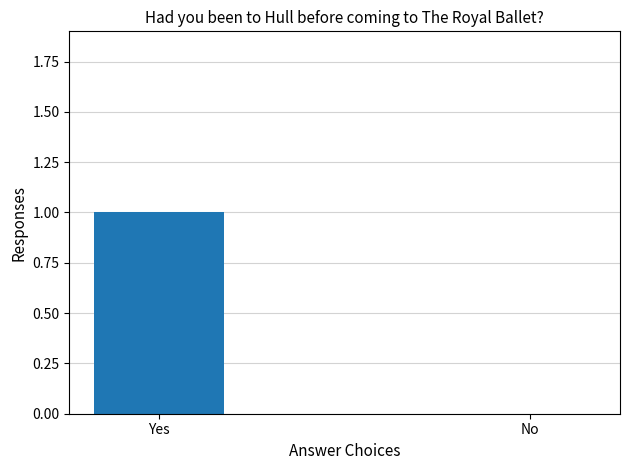

The value at No is 0. True or false?

True